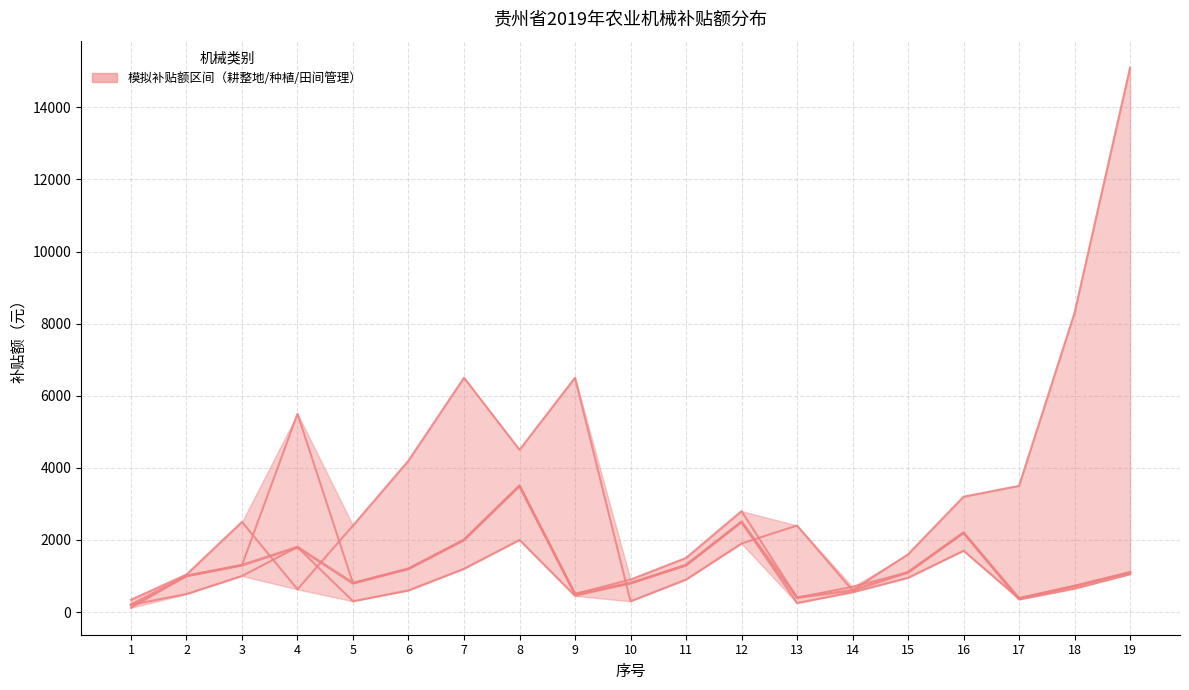

What is the sum of all 各类中位数 values?

23400